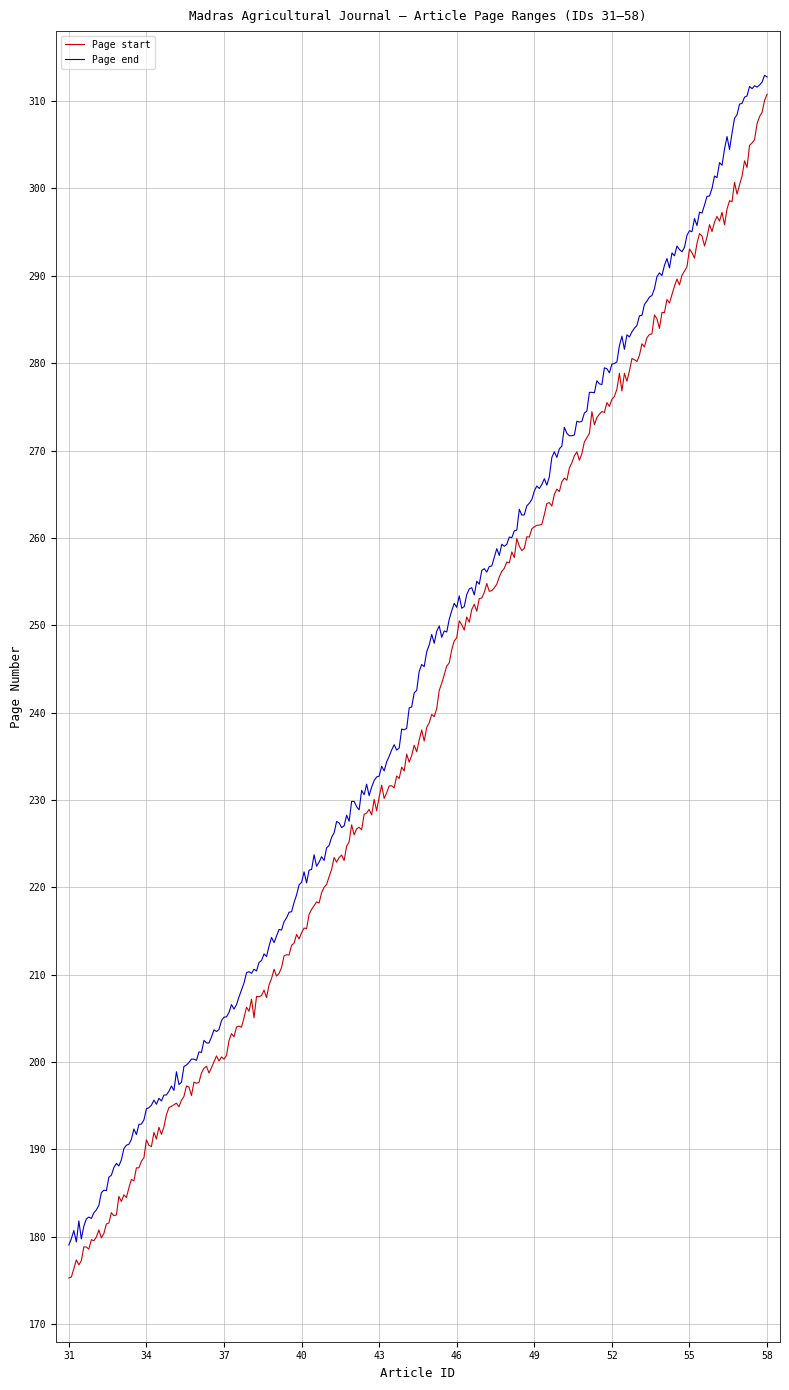

What is the maximum value shown in the chart?

312.9